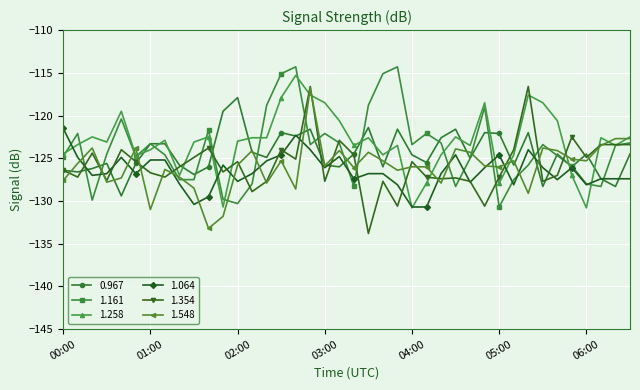

True or false: 1.354 has more than 1 interior local peaks.

True